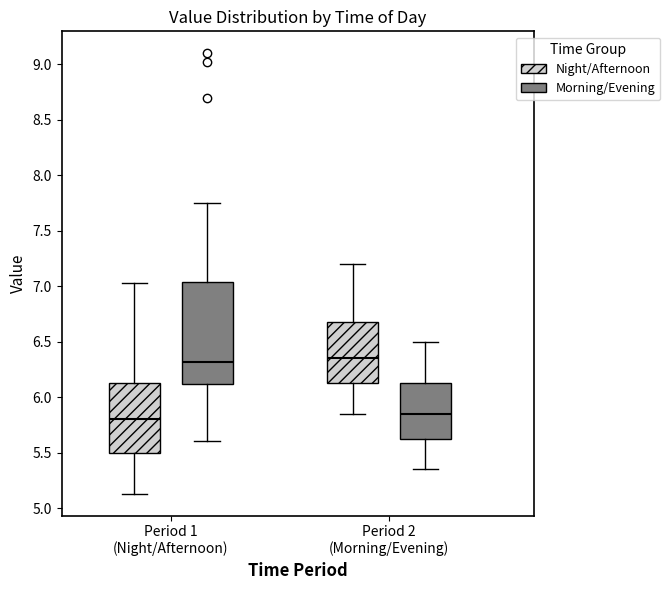

Reading left to right, read every box against the y-axis: the position of its median line, the range the box covers, and the ends of its whiskers. The values are not printed on the chart, so give them approximately, as read against the axis.

Period 1 (Night/Afternoon) (Night/Afternoon): median 5.80, box 5.50 to 6.15, whiskers 5.15 to 7.05
Period 1 (Night/Afternoon) (Morning/Evening): median 6.30, box 6.10 to 7.05, whiskers 5.60 to 7.75
Period 2 (Morning/Evening) (Night/Afternoon): median 6.35, box 6.15 to 6.70, whiskers 5.85 to 7.20
Period 2 (Morning/Evening) (Morning/Evening): median 5.85, box 5.65 to 6.15, whiskers 5.35 to 6.50